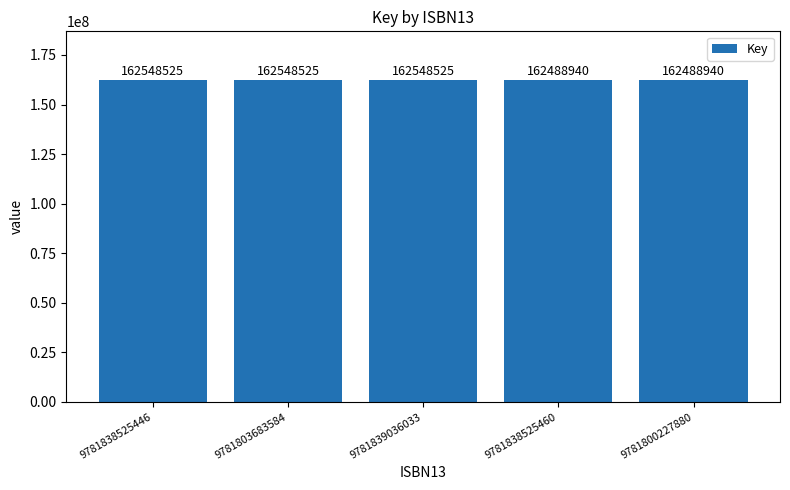

How many bars are there in total?

5